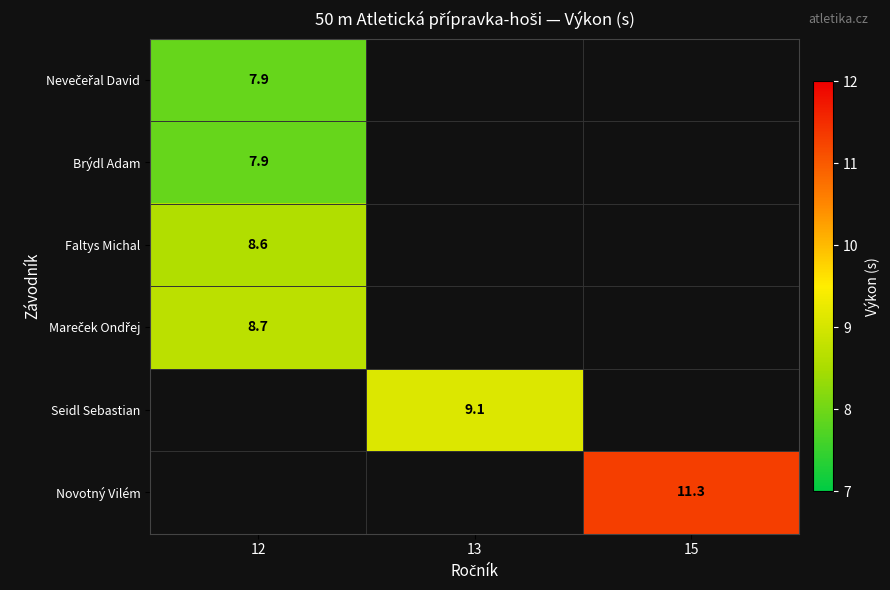

Between 12 and 15, which is larger?

15